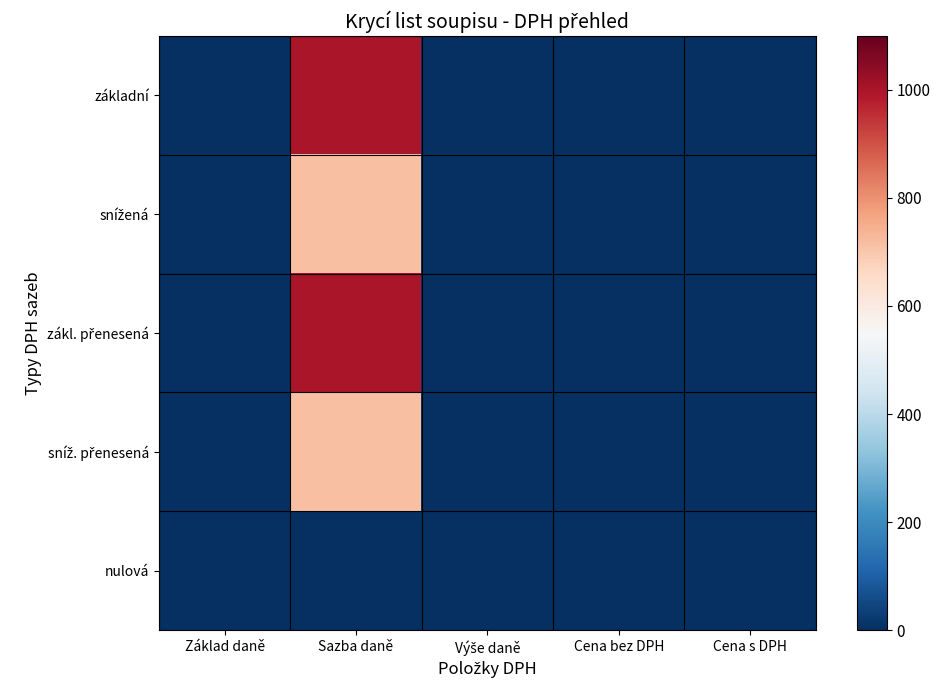

At how many categories does at least one series exceed 668?

1